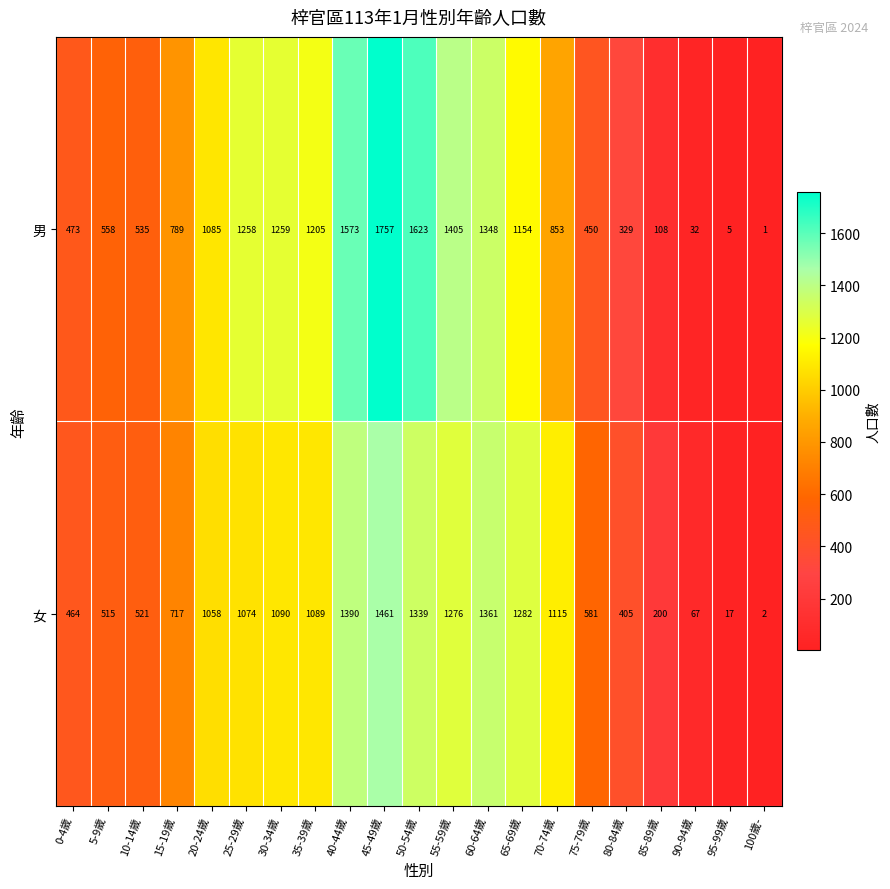

Rank the series by their average value, from highest to lowest.

男, 女